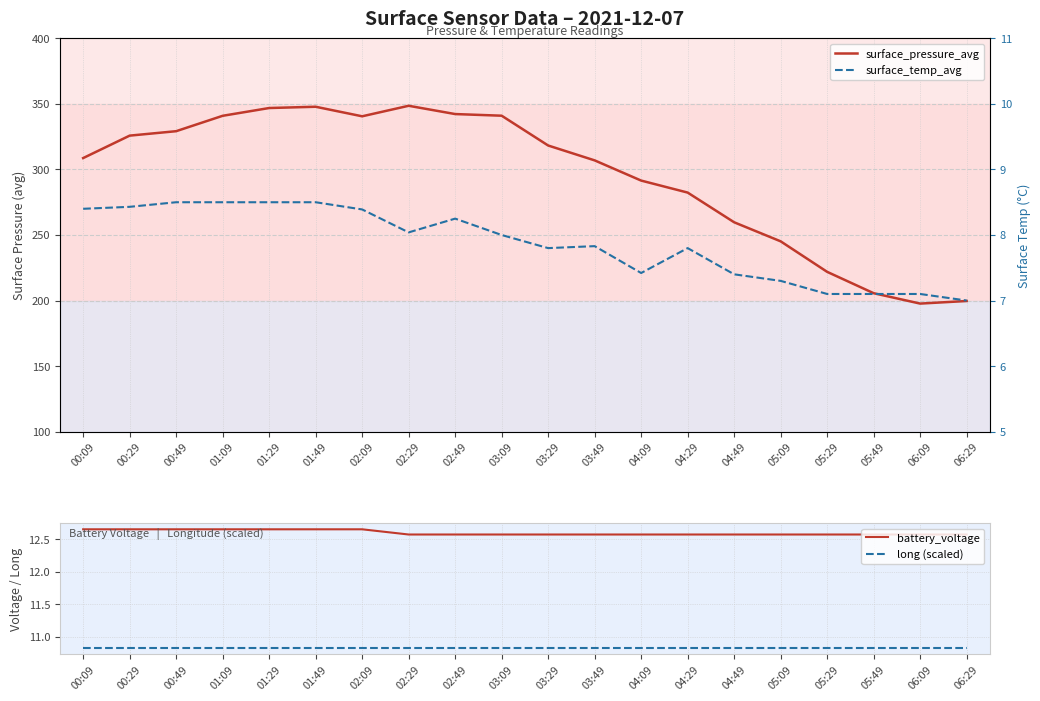

The long (scaled) series shows 3.0 at 01:09. True or false?

False